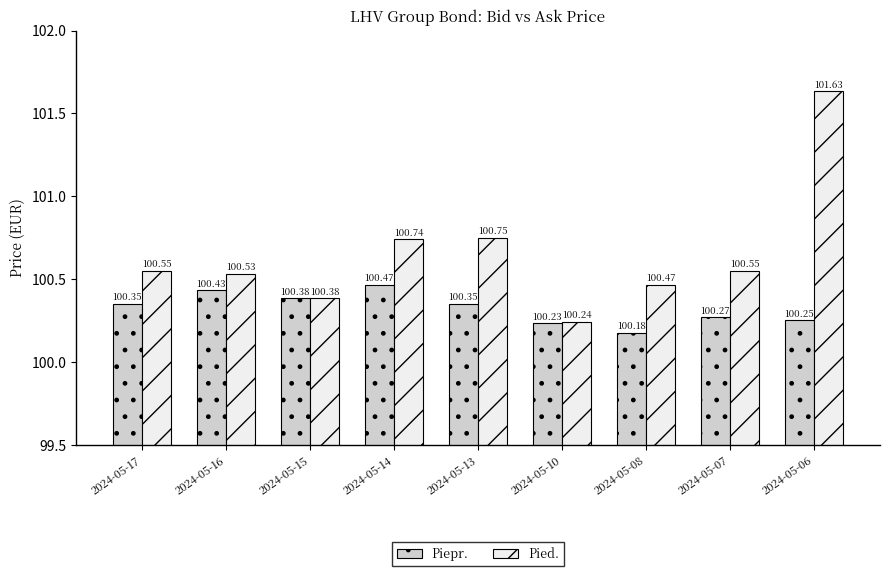

Count the number of data series in this chart.

2